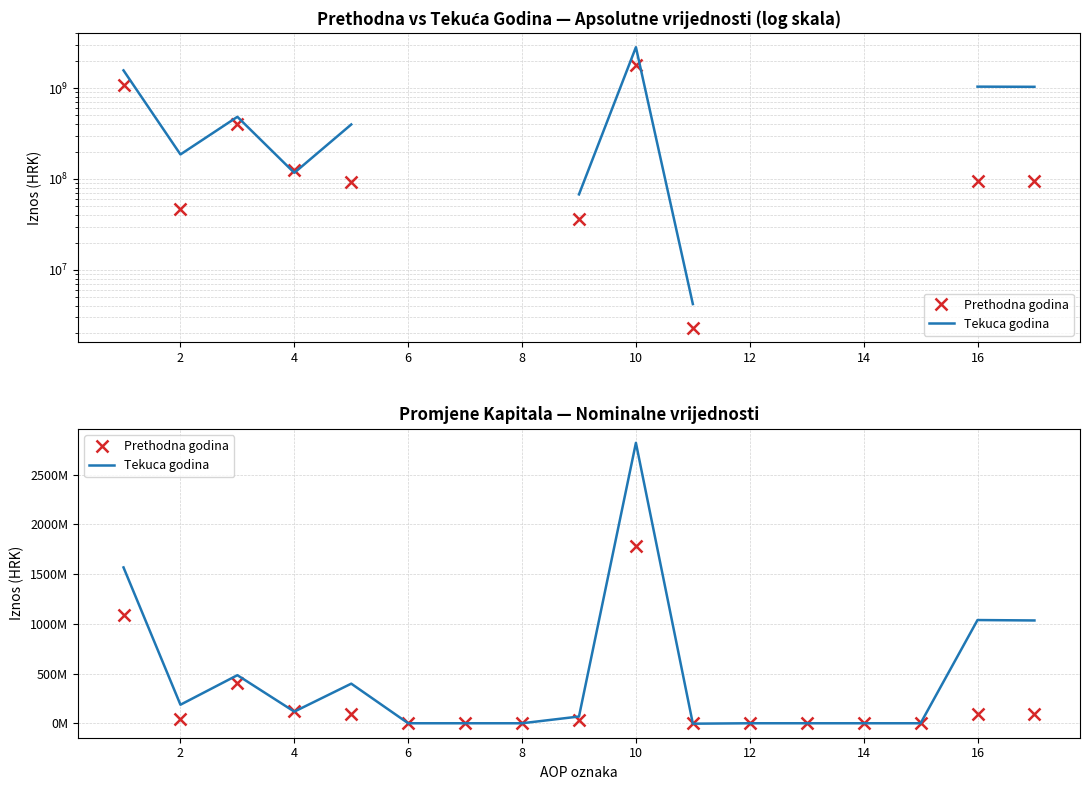

Which series has the largest range (max minus min)?

Tekuca godina